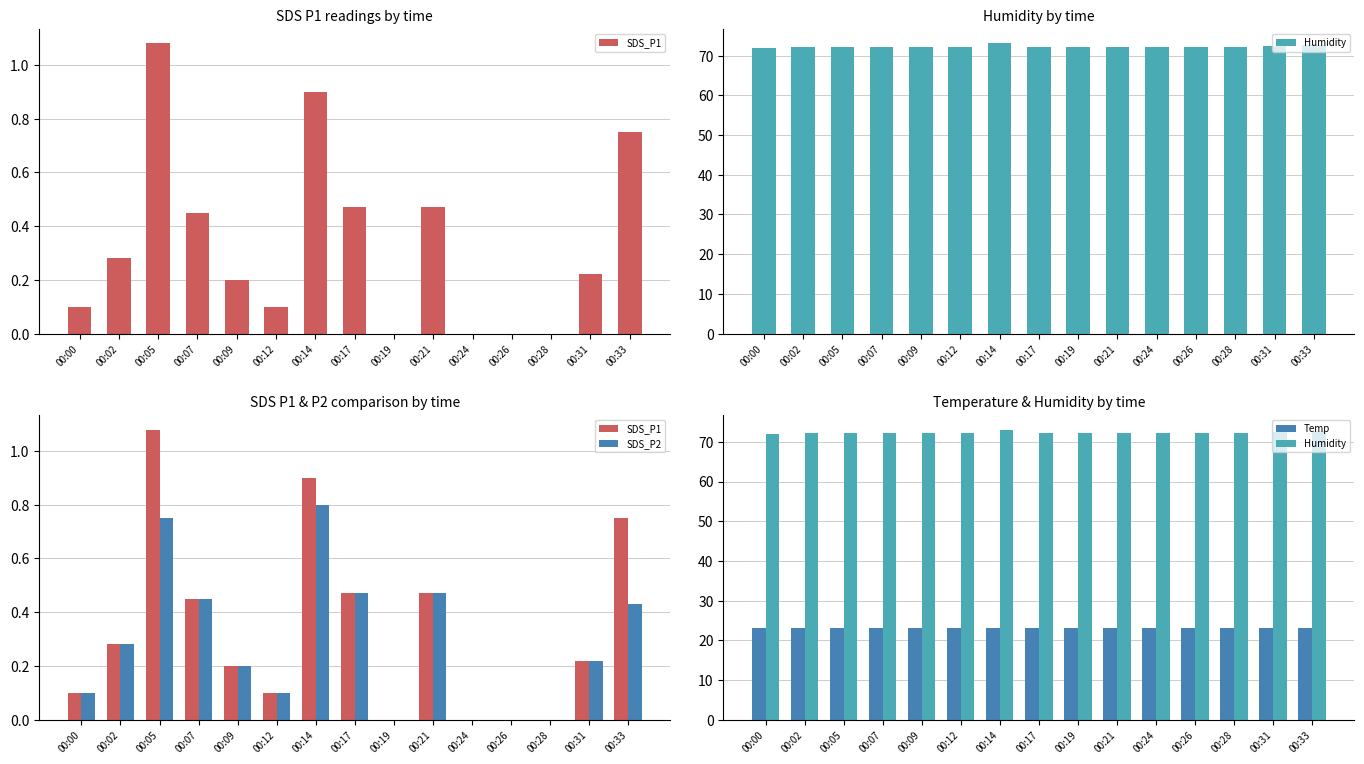

What is the greatest value displayed?

73.1